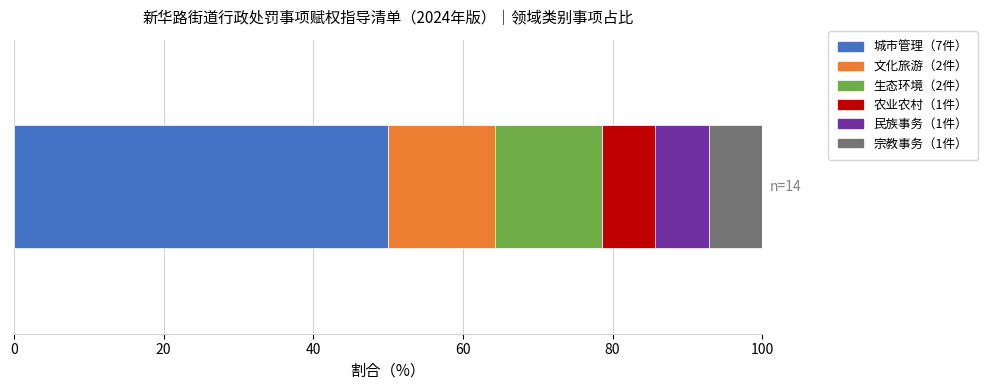

The chart shows a value of 7 at 城市管理. True or false?

True